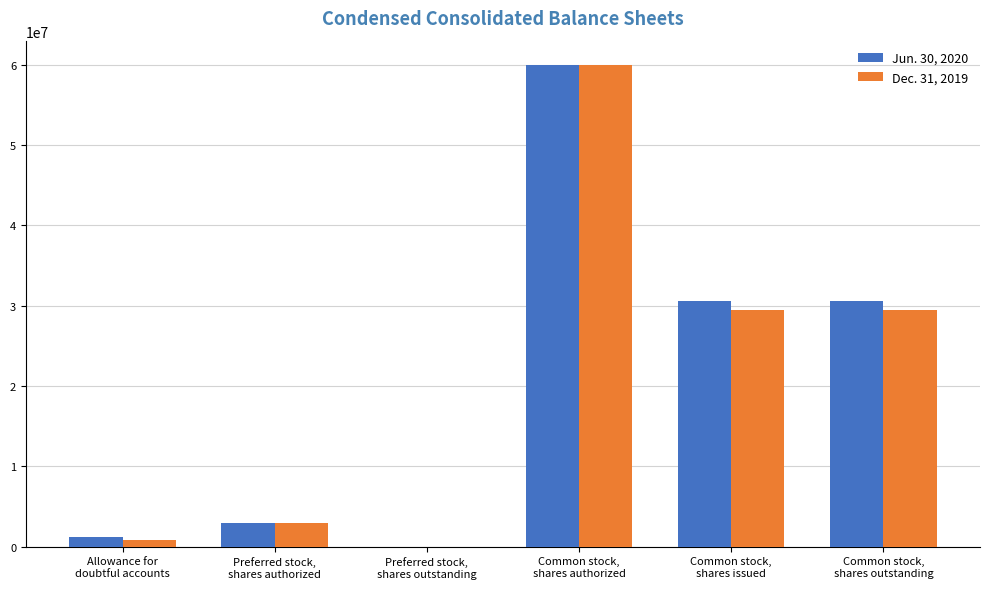

Are the bars grouped side by side (vs. stacked)?

Yes